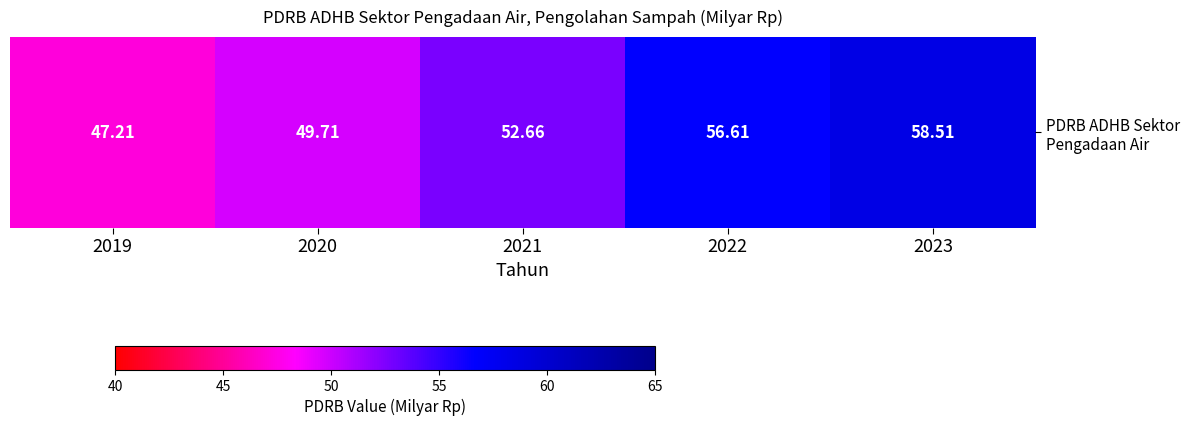

The value at 2020 is 67.1. True or false?

False